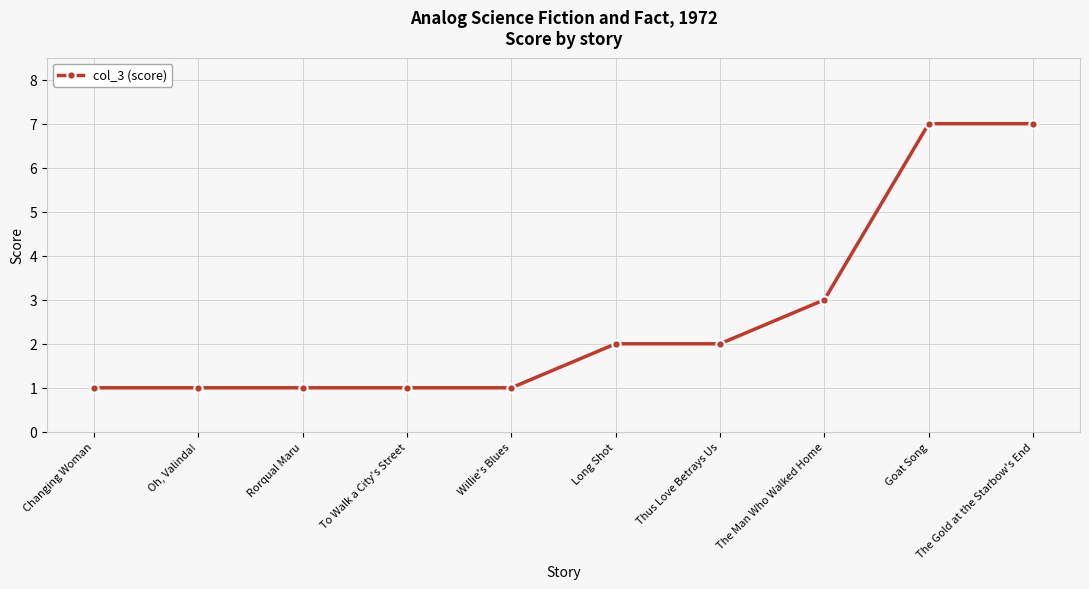

What position from the left is The Gold at the Starbow's End?

10